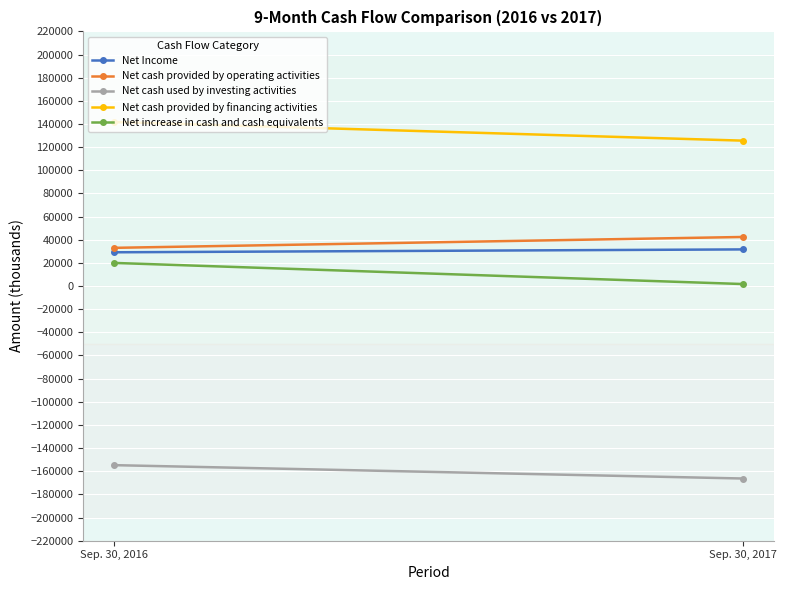

What is the difference between the highest and lowest values at Sep. 30, 2016?

296458